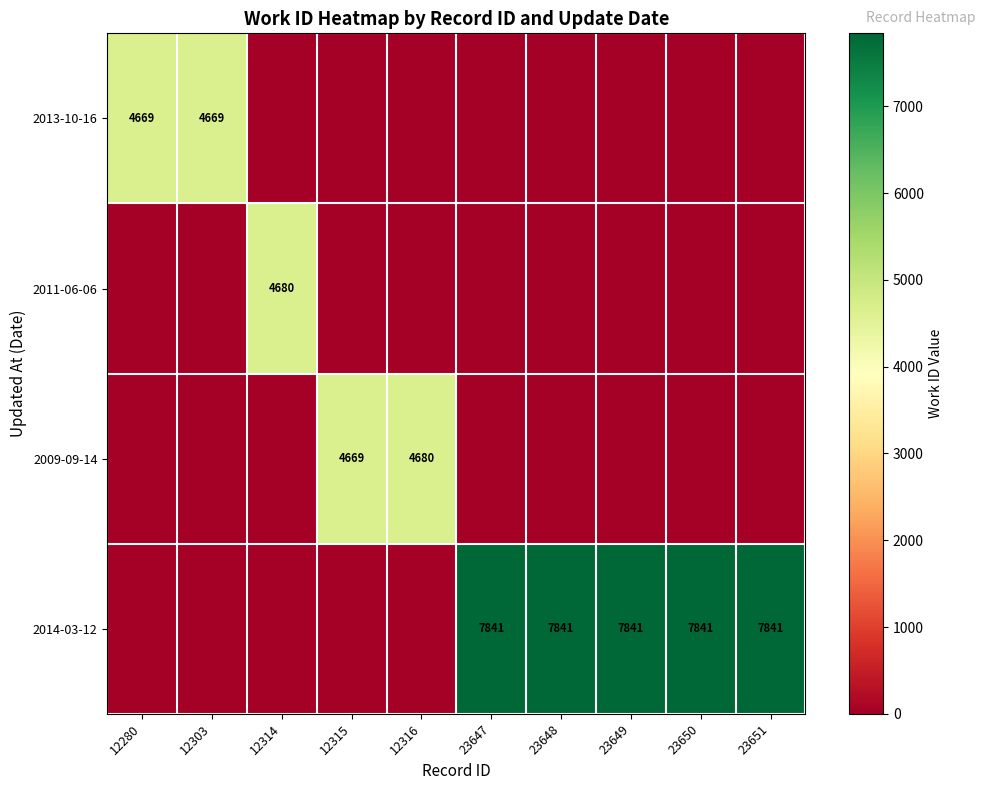

Which has a higher value, 23650 or 23651?

23650